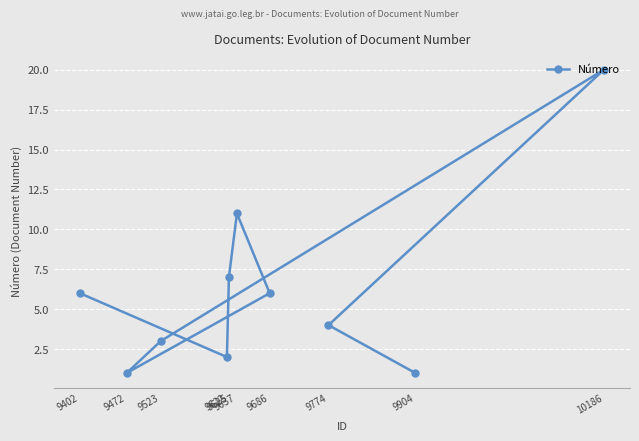

What is the difference between the maximum and minimum values?

19